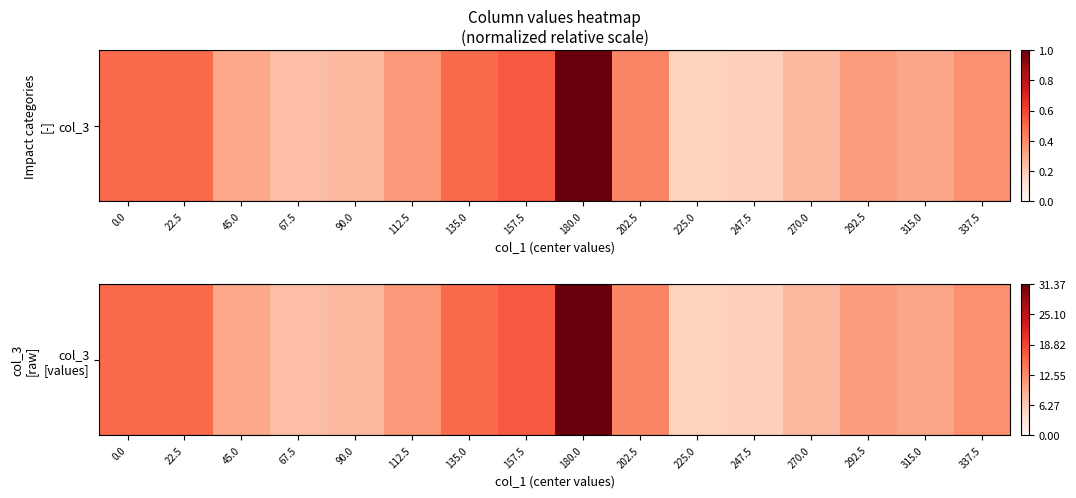

List the labels in order of value, largest first.

180.0, 157.5, 0.0, 22.5, 135.0, 202.5, 337.5, 112.5, 292.5, 315.0, 45.0, 90.0, 270.0, 67.5, 247.5, 225.0